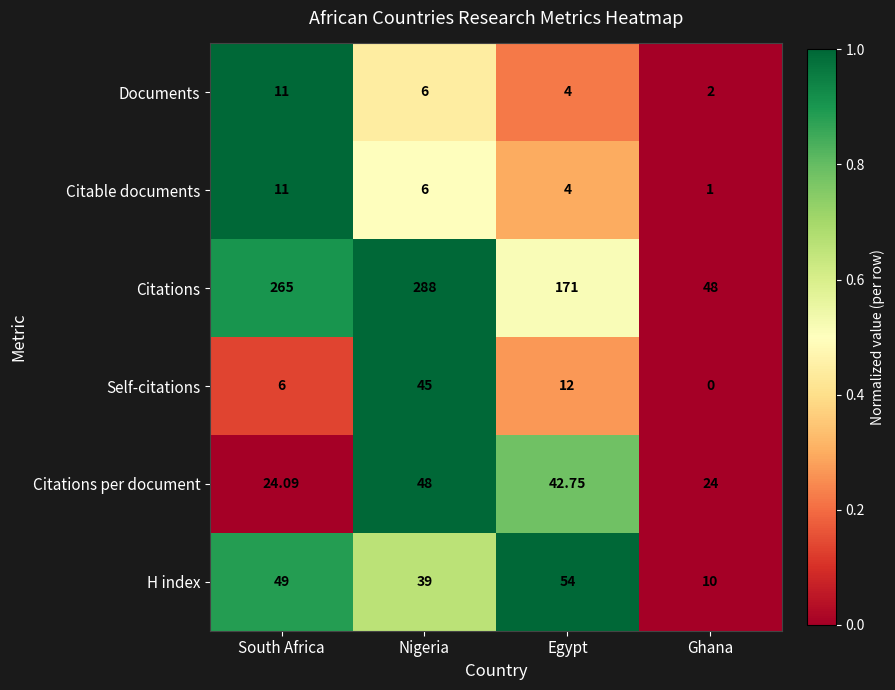

Where does the Documents series first go above 6?

South Africa